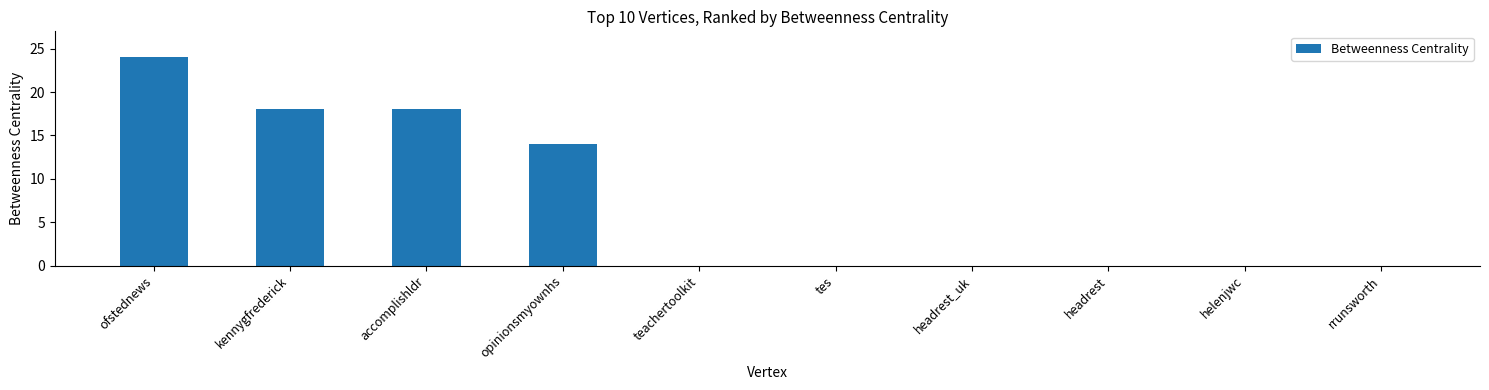

Which label corresponds to the largest value in the chart?

ofstednews